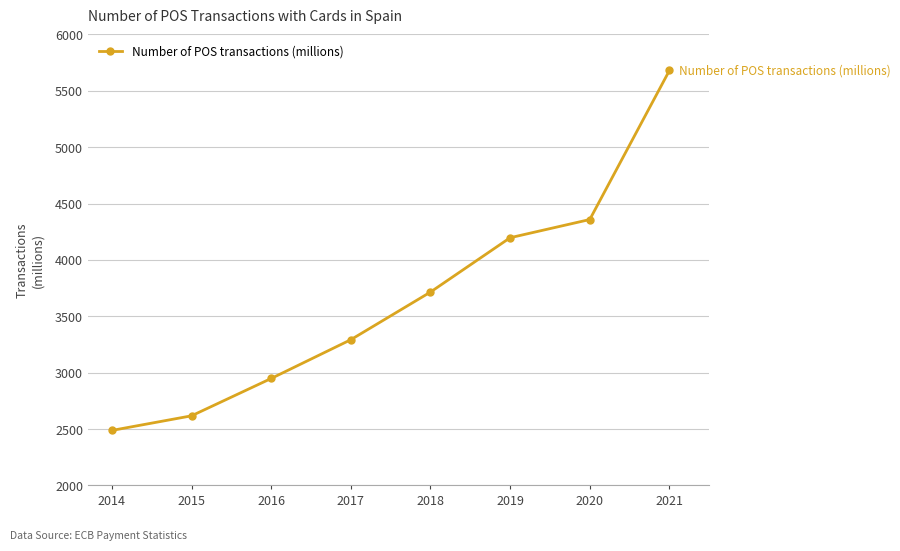

Between 2016 and 2019, which is larger?

2019